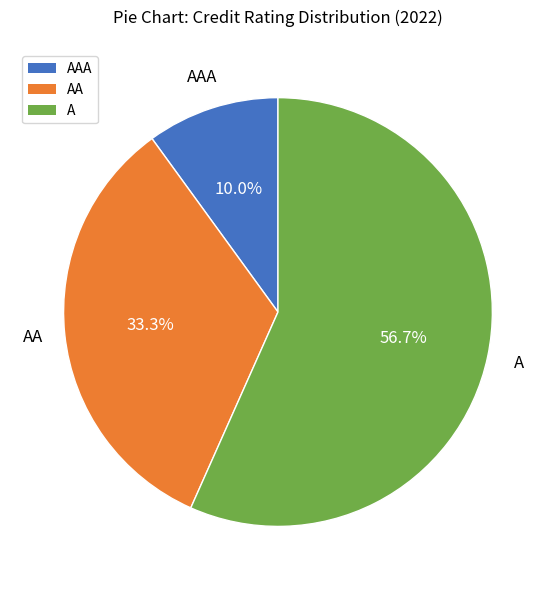

What portion of the pie excludes AA?

66.7%